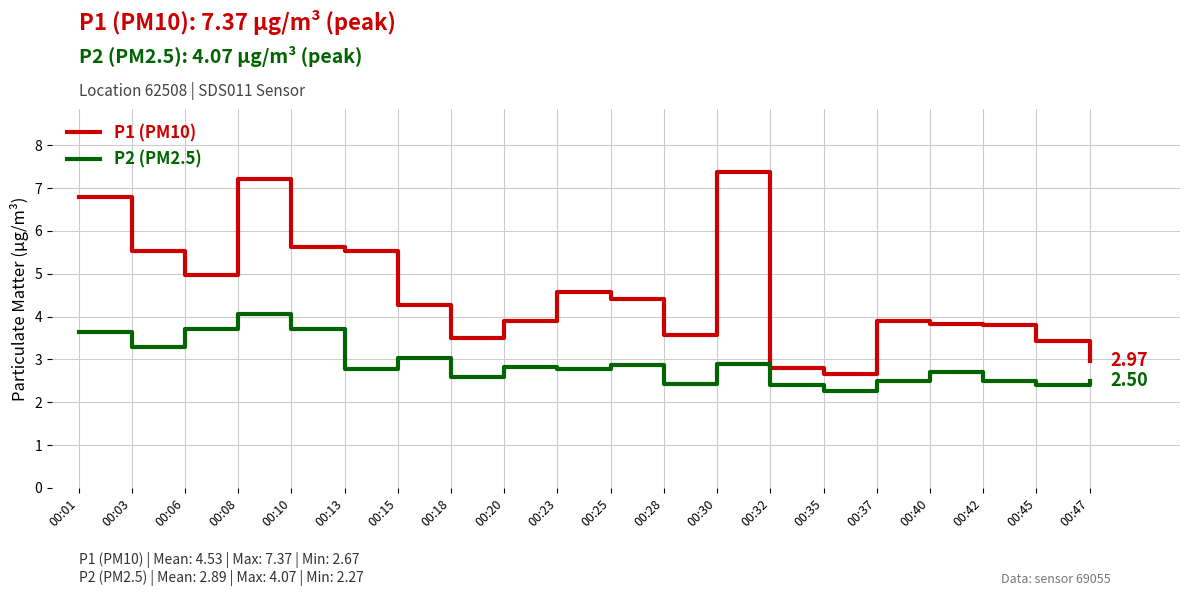

What is the highest value of the P1 (PM10) series?

7.4